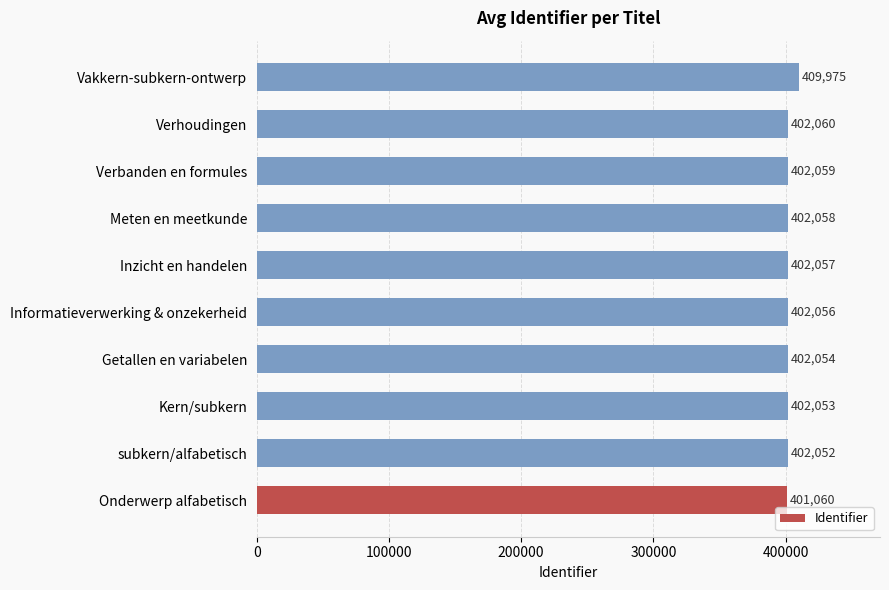

What is the ratio of the value at Inzicht en handelen to the value at Getallen en variabelen?

1.0